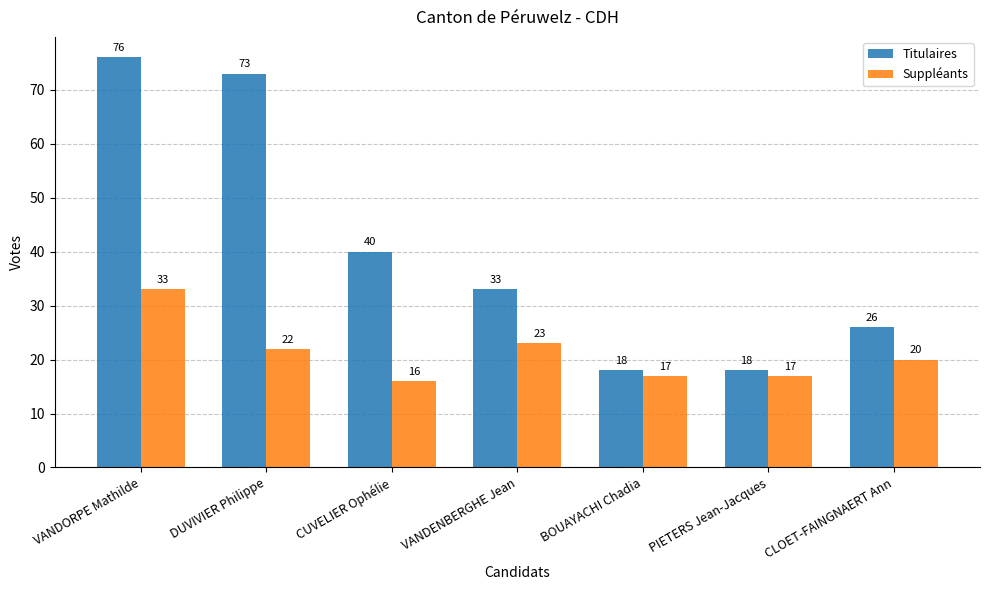

What is the average value of the Suppléants series?

21